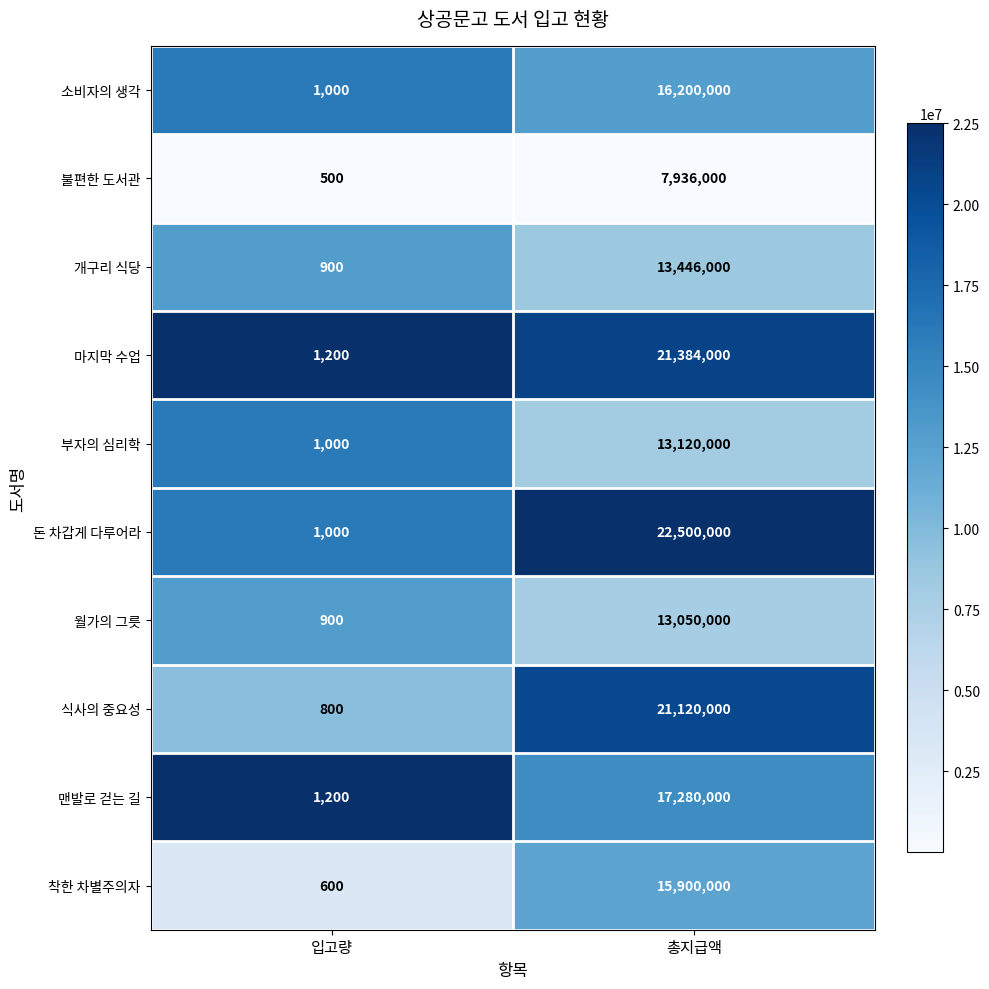

List the series in order of their peak value, highest first.

돈 차갑게 다루어라, 마지막 수업, 식사의 중요성, 맨발로 걷는 길, 소비자의 생각, 착한 차별주의자, 개구리 식당, 부자의 심리학, 월가의 그릇, 불편한 도서관